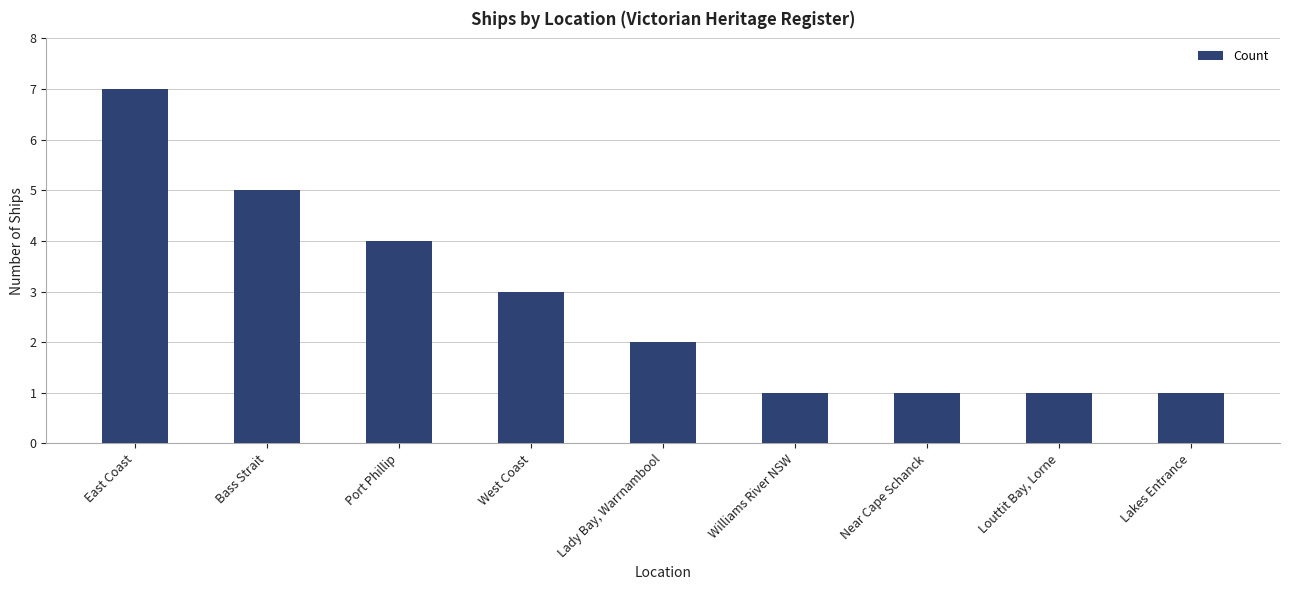

How many data points does each series have?

9